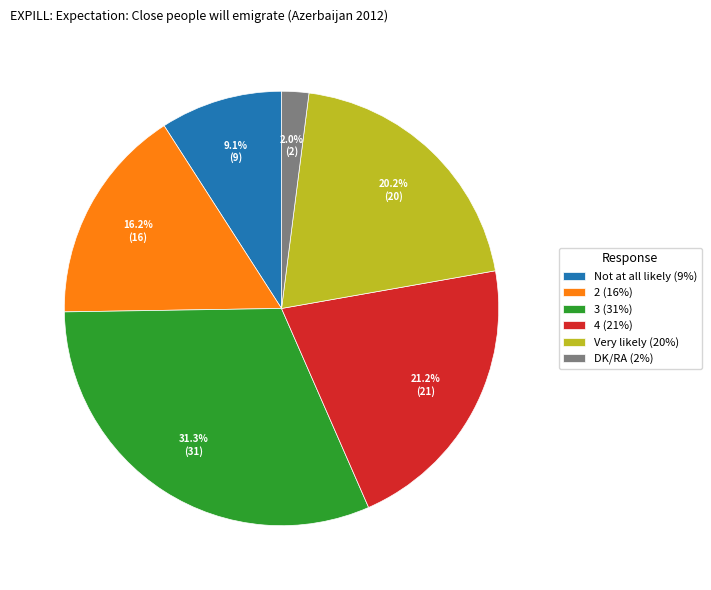

Approximately how many times larger is the value at 4 (21%) compared to 2 (16%)?

1.3